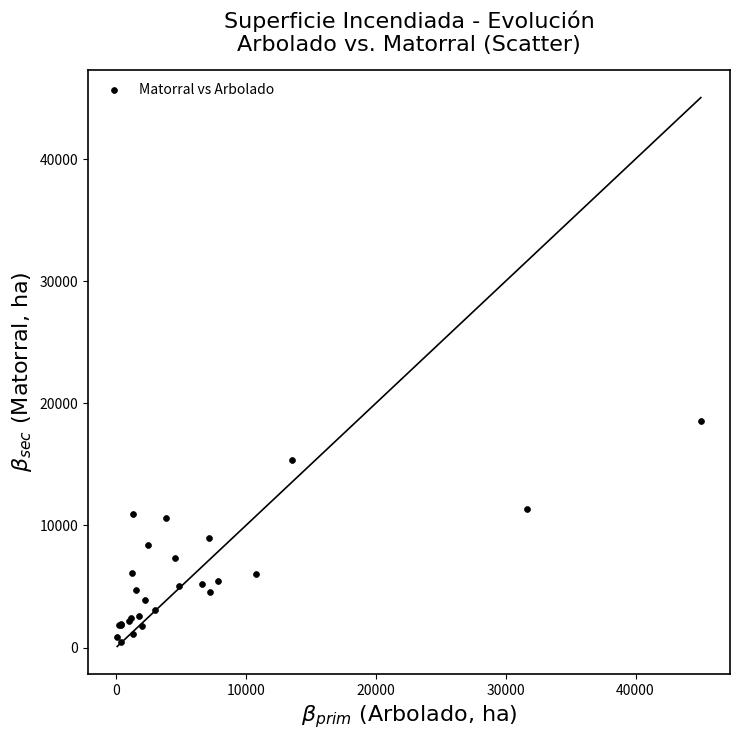

What Y value in the scatter plot is closest to 9513?

8981.7